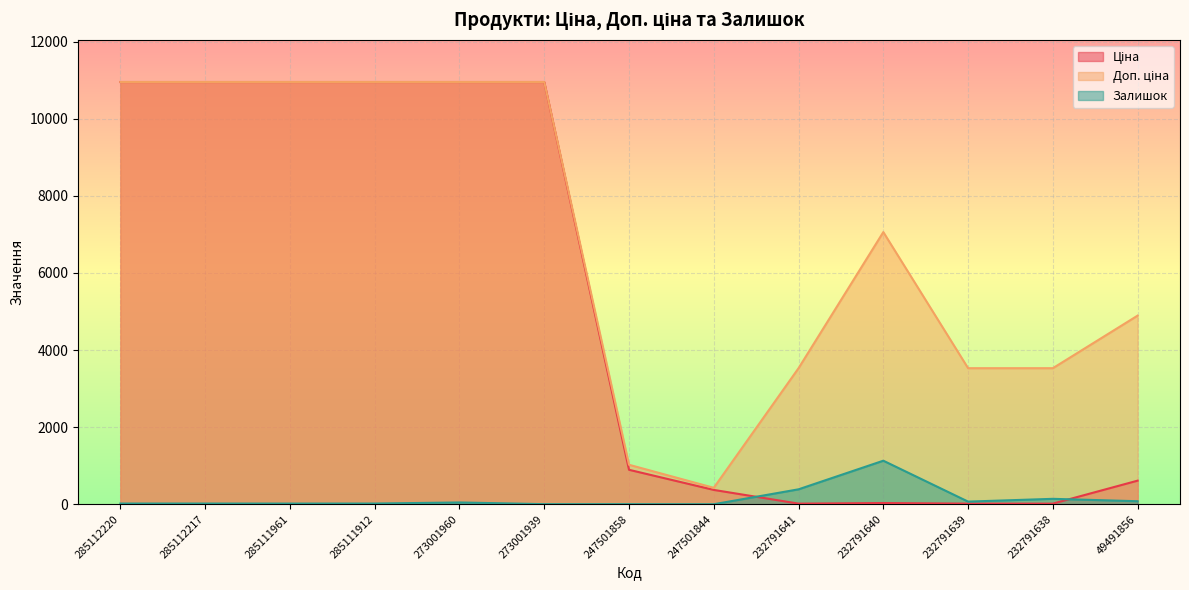

The value of Залишок at 232791641 is 692.8. True or false?

False